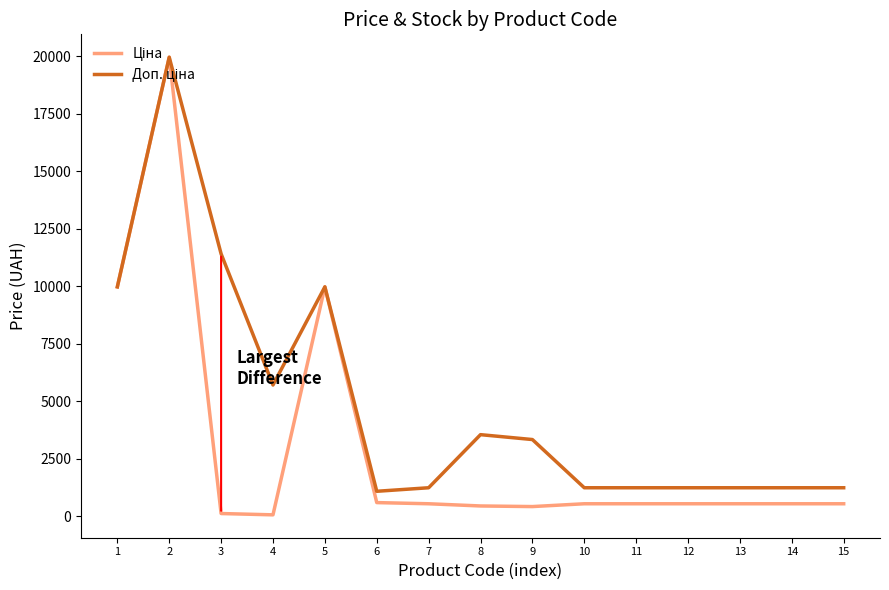

How many interior local valleys does the Ціна series have?

2